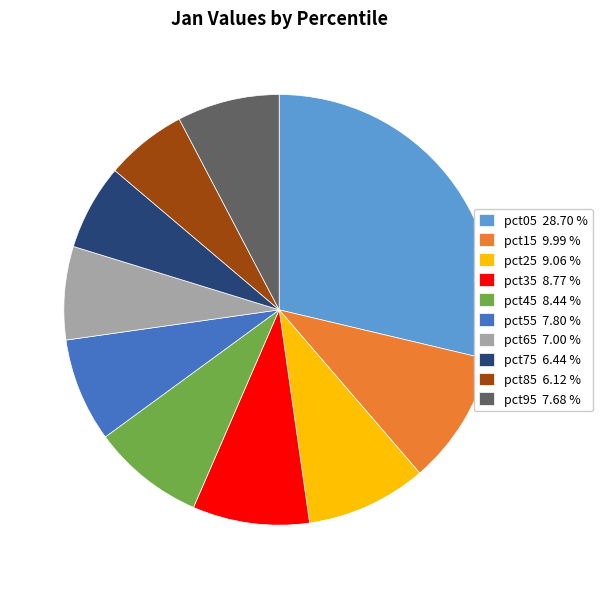

How many slices are in this pie chart?

10